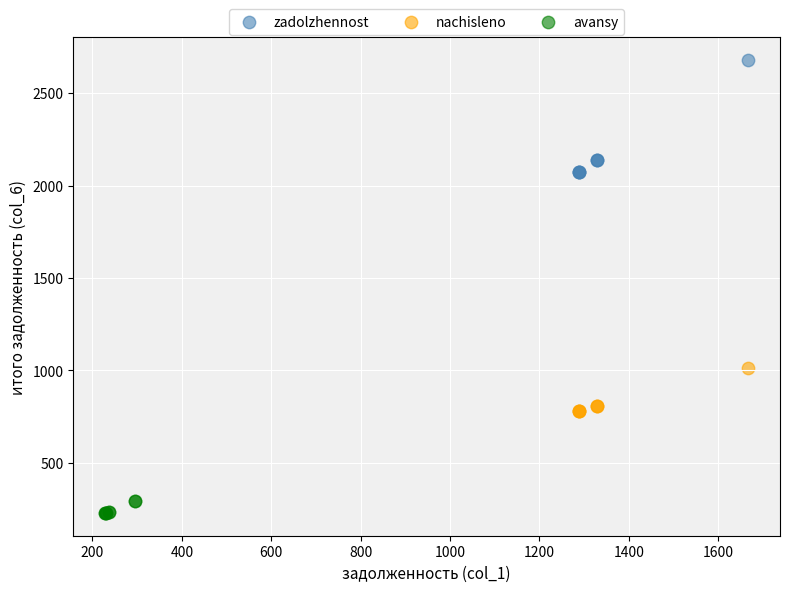

What are all the series names shown in the legend?

zadolzhennost, nachisleno, avansy